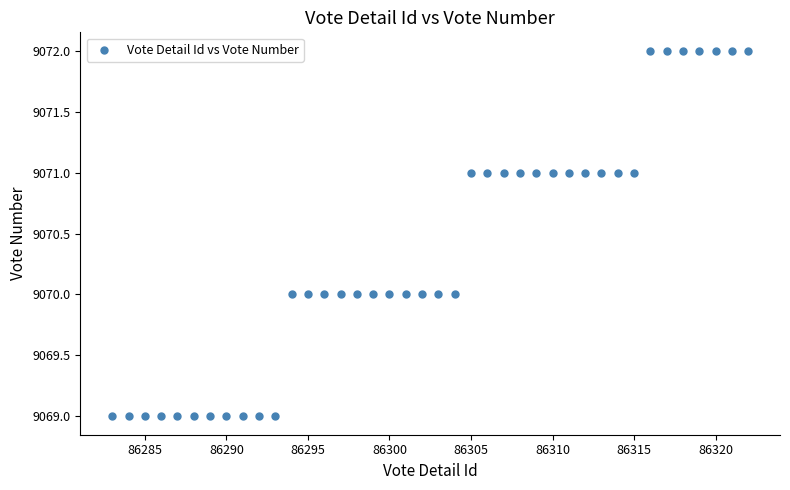

What is the range of Y values (max minus min)?

3